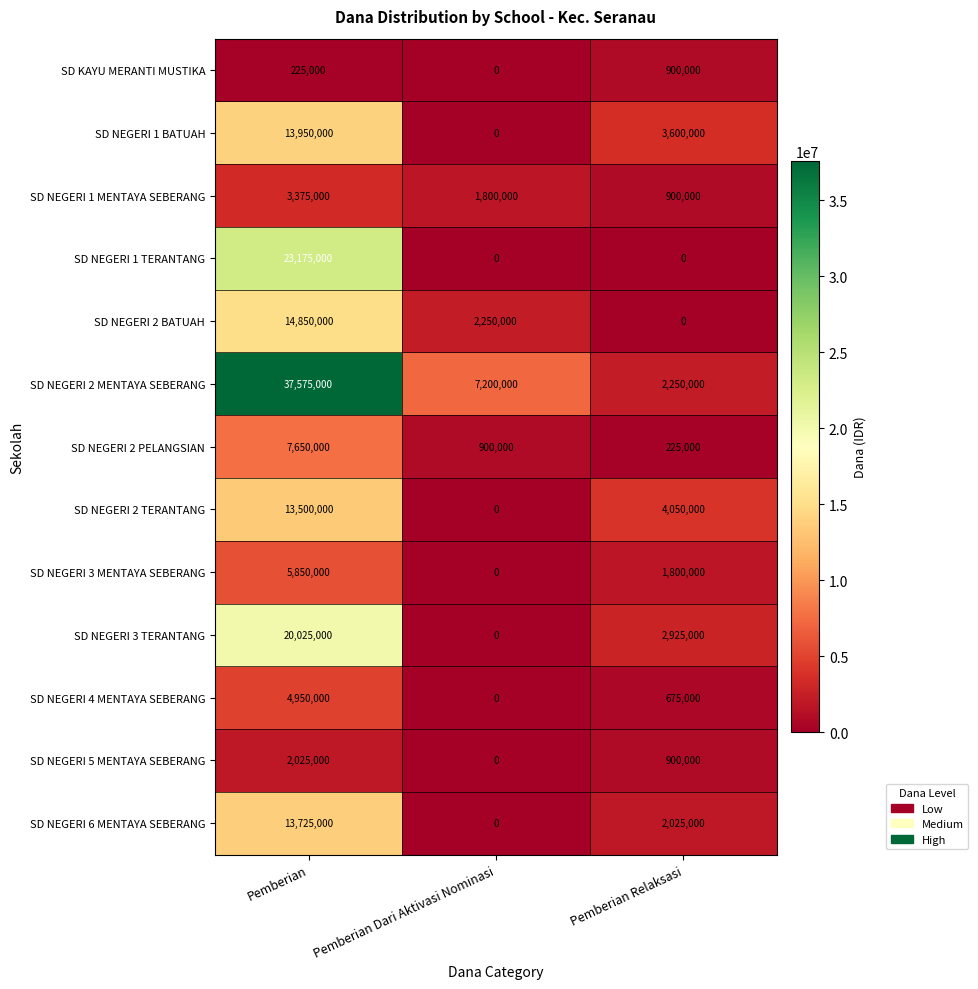

How many categories are shown in the chart?

3